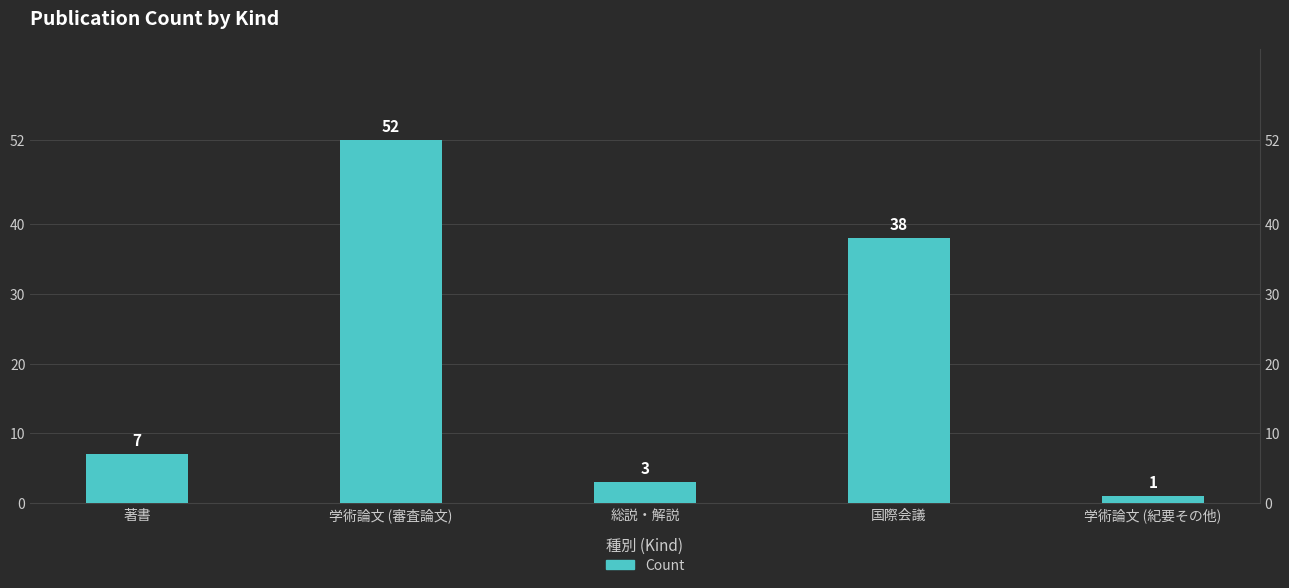

What is the label of the 4th bar from the left?

国際会議